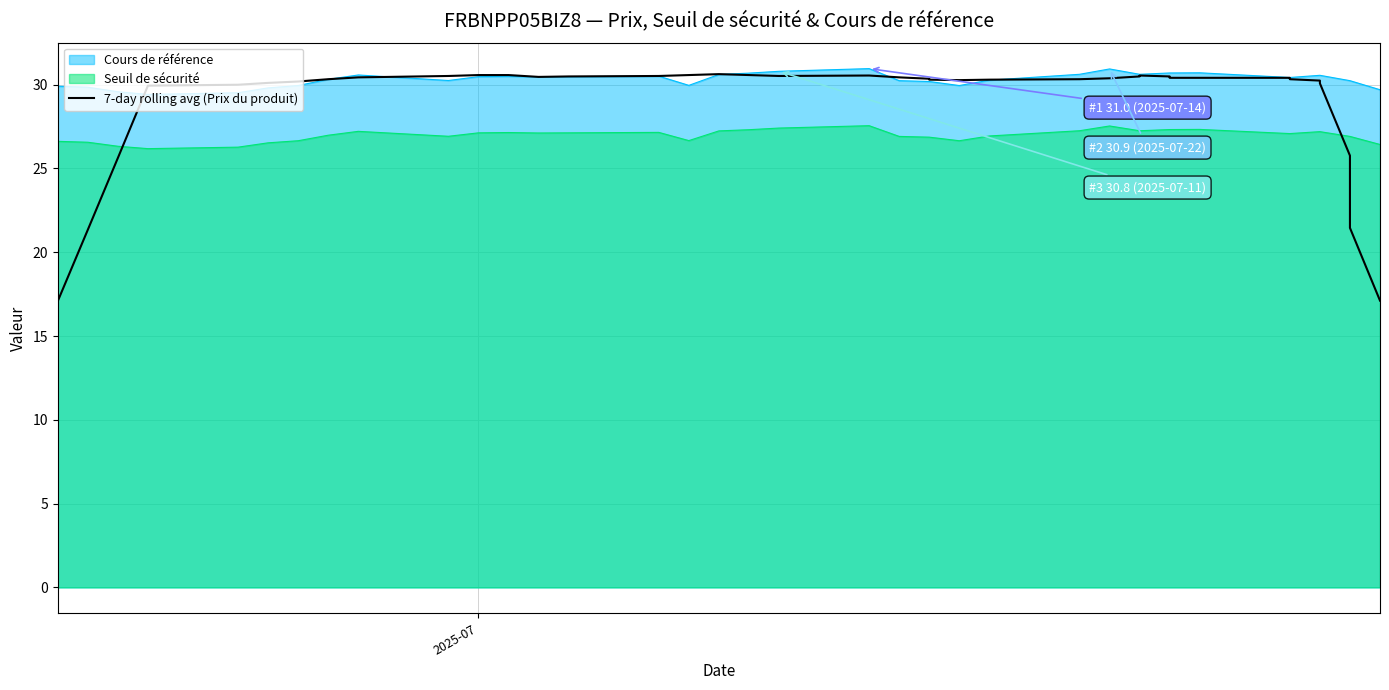

The chart shows a value of 41.0 at 6. True or false?

False